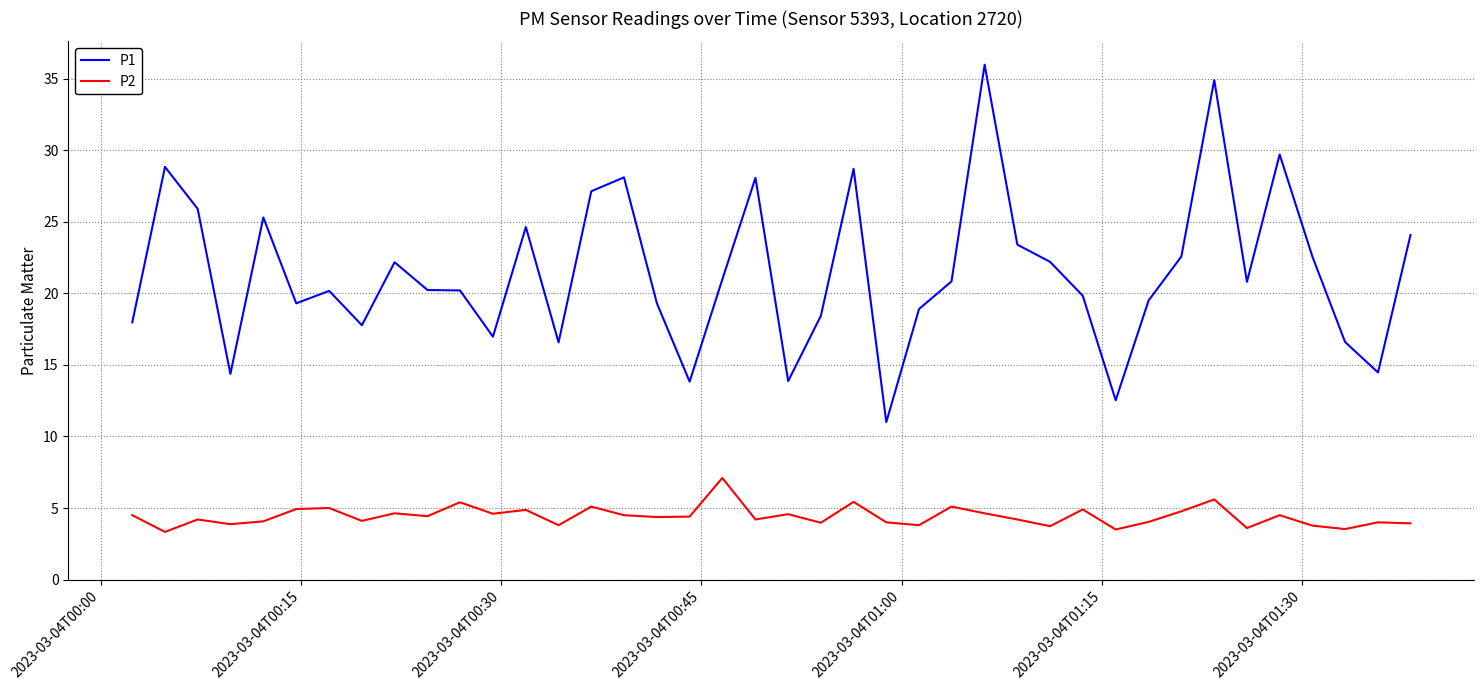

What is the difference between the maximum and minimum values in the P2 series?

3.8